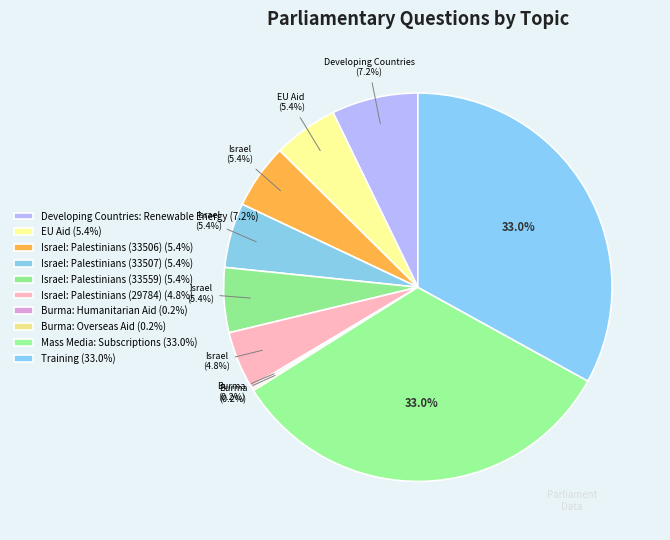

What percentage is the Mass Media: Subscriptions slice, to the nearest percent?

33%